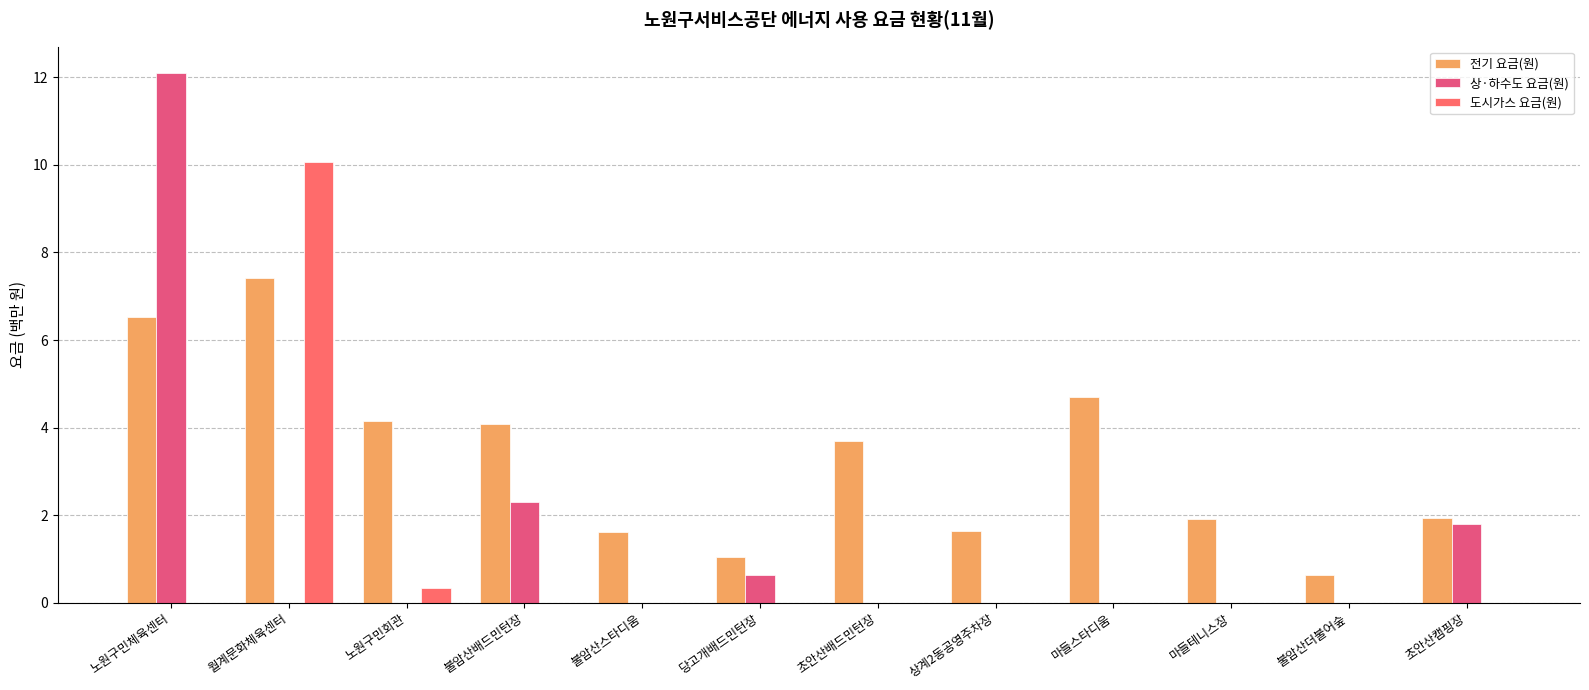

What position from the left is 상계2동공영주차장?

8